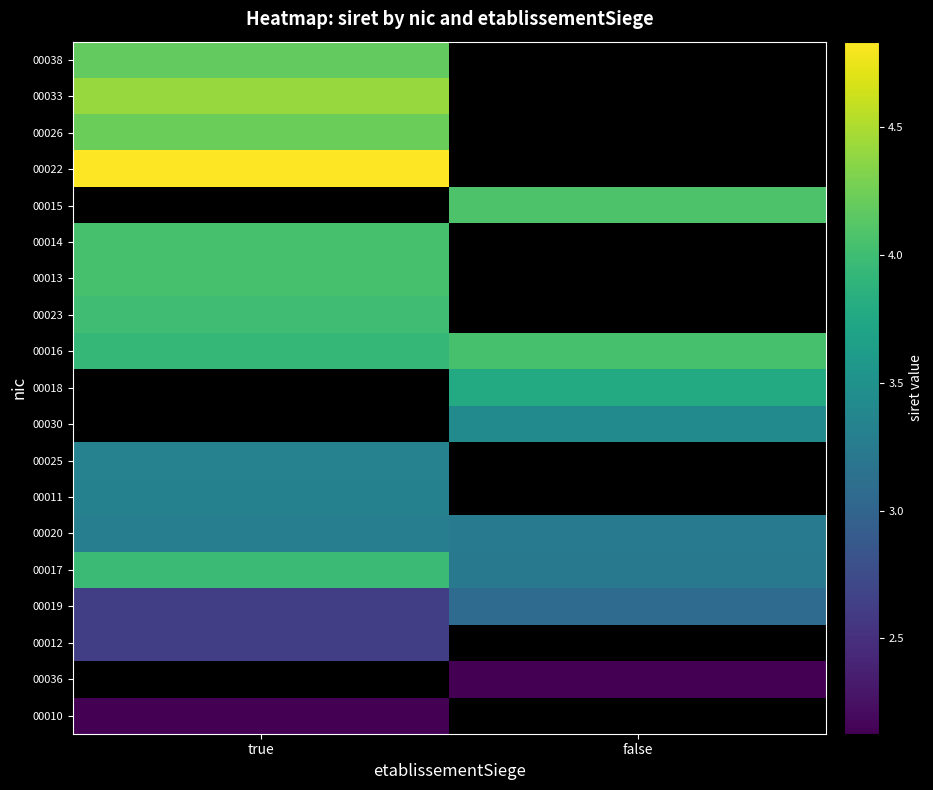

At which label is 00026 closest to 42267338400026?

true